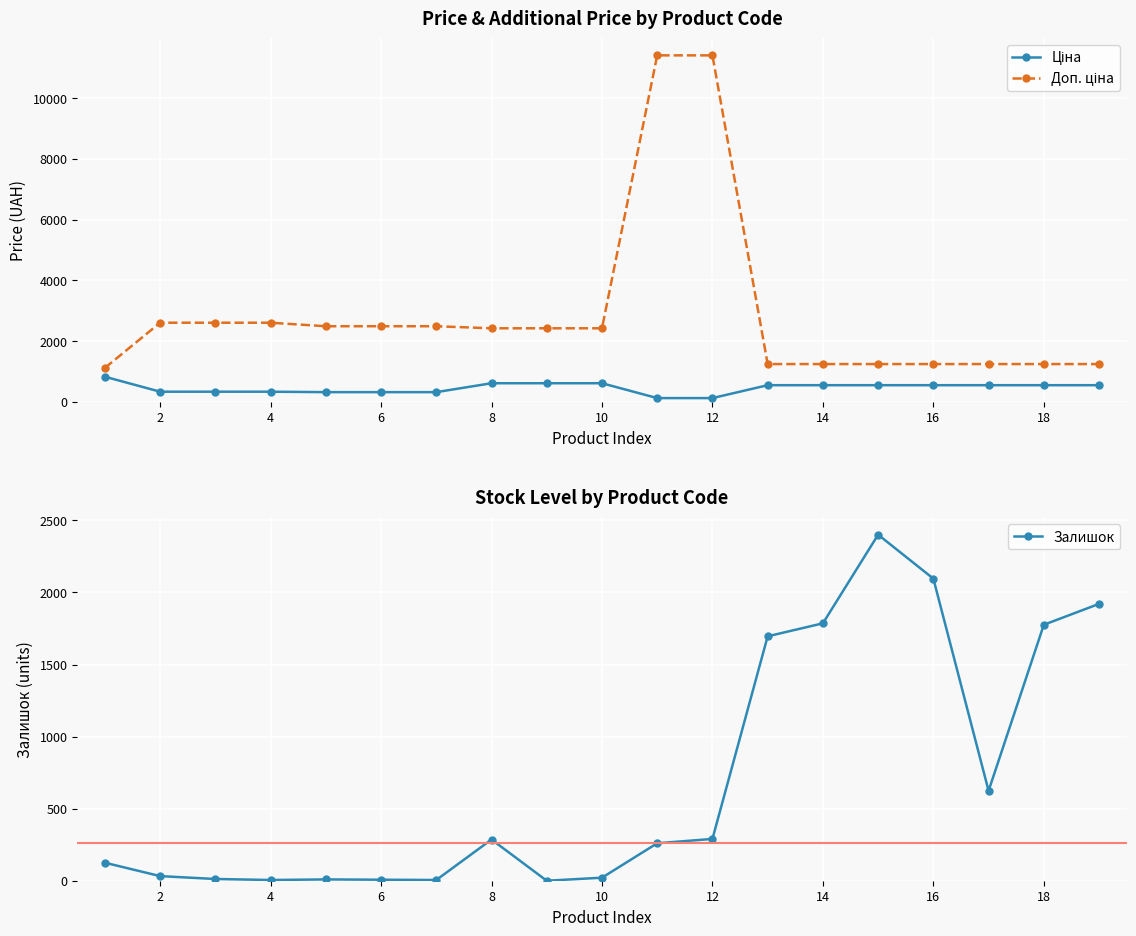

Reading right to left, what are all the values shown in this chart?

Ціна: 539.0	539.0	539.0	539.0	539.0	539.0	539.0	114.1	114.1	603.7	603.7	603.7	310.3	310.3	310.3	324.8	324.8	324.8	818.5
Доп. ціна: 1235.4	1235.4	1235.4	1235.4	1235.4	1235.4	1235.4	11410.0	11410.0	2414.8	2414.8	2414.8	2482.4	2482.4	2482.4	2598.3	2598.3	2598.3	1109.2
Залишок: 1921.0	1776.0	624.0	2096.0	2401.0	1786.0	1696.0	290.0	260.0	21.0	0.0	286.0	5.0	7.0	9.0	5.0	12.0	32.0	125.0